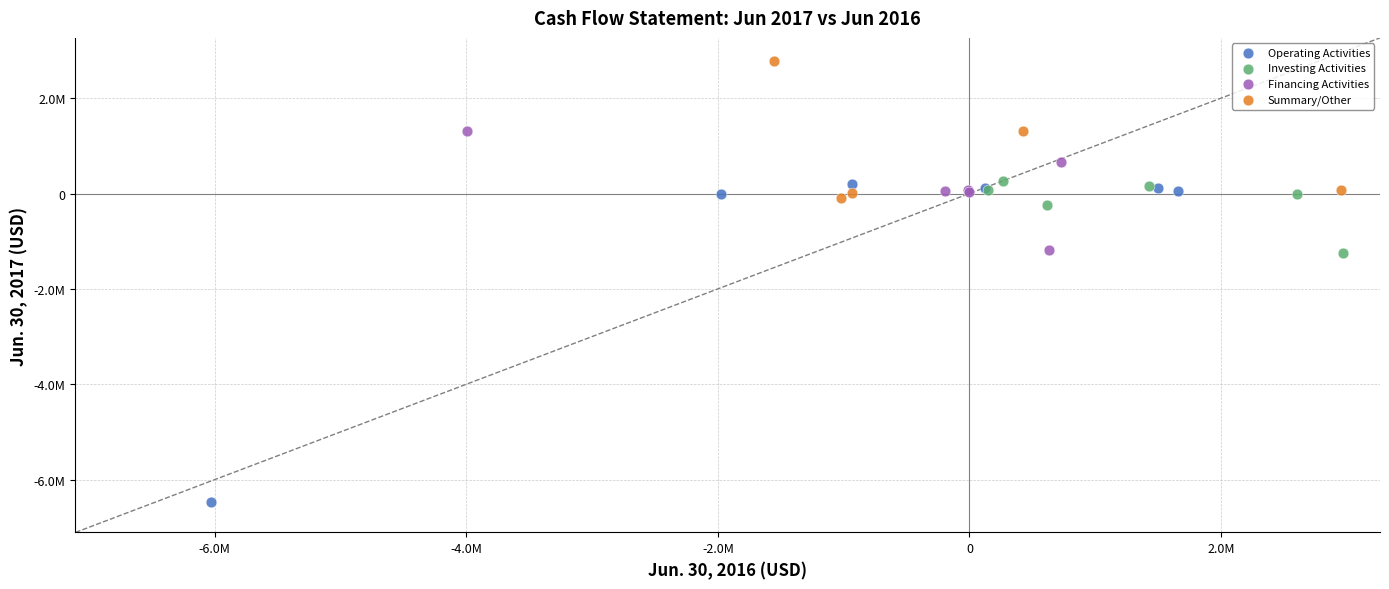

Which series reaches the minimum Y coordinate?

Operating Activities